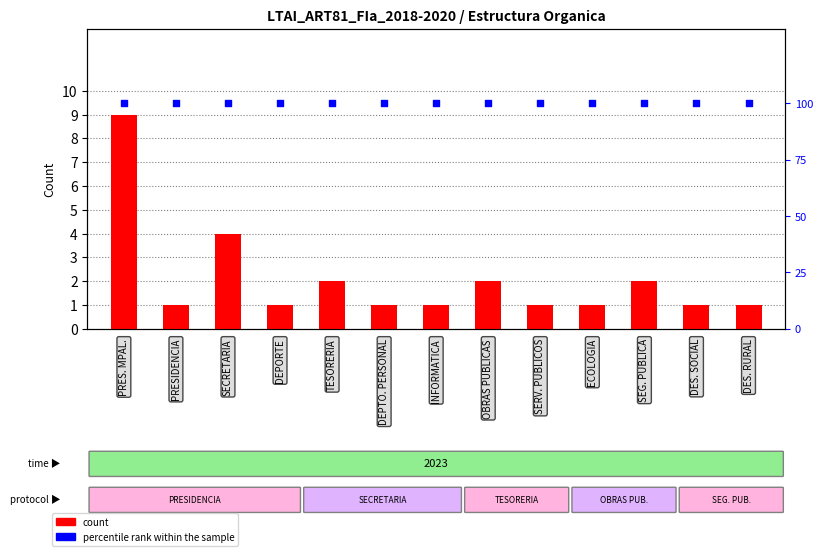

Which series has the largest total across all categories?

percentile rank within the sample